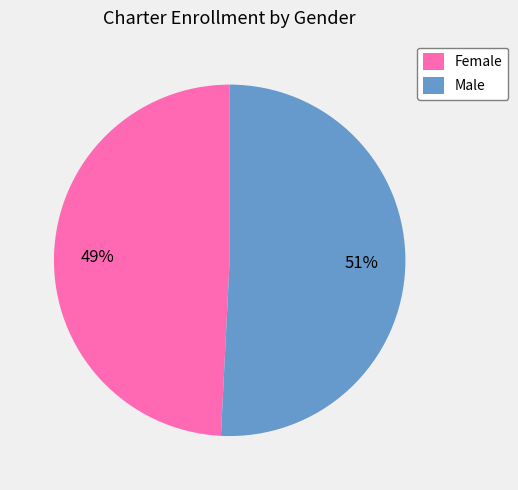

To the nearest percent, what is the difference between the Male and Female slice percentages?

2%